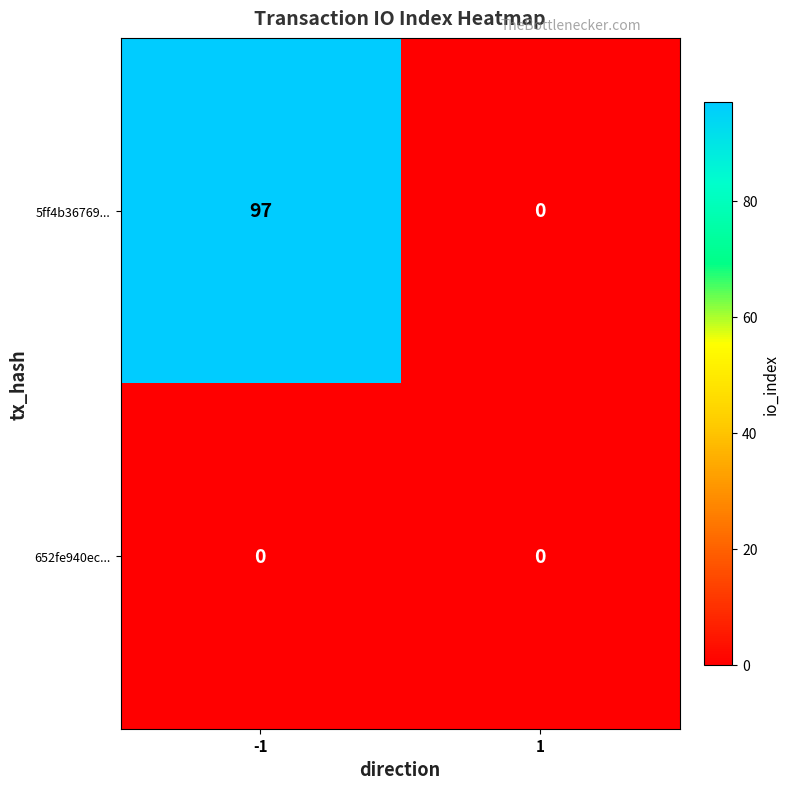

Reading left to right, list all the values displayed in this chart.

5ff4b36769...: 97	0
652fe940ec...: 0	0